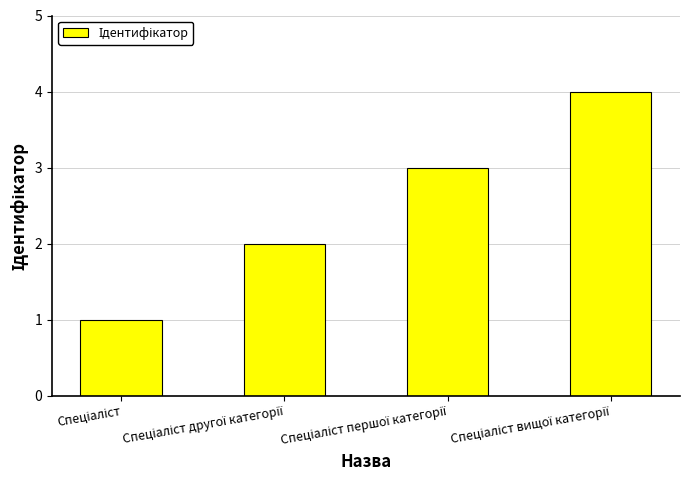

Does the chart contain any negative values?

No